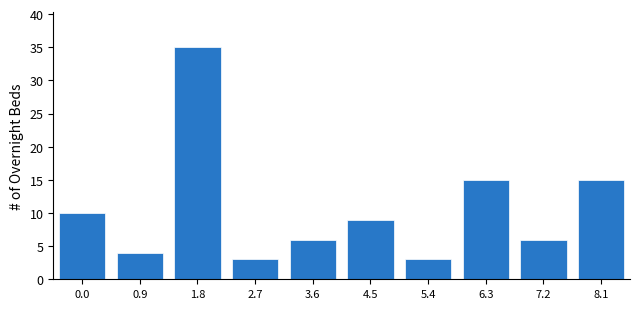

Reading left to right, extract all data points from this chart.

10	4	35	3	6	9	3	15	6	15